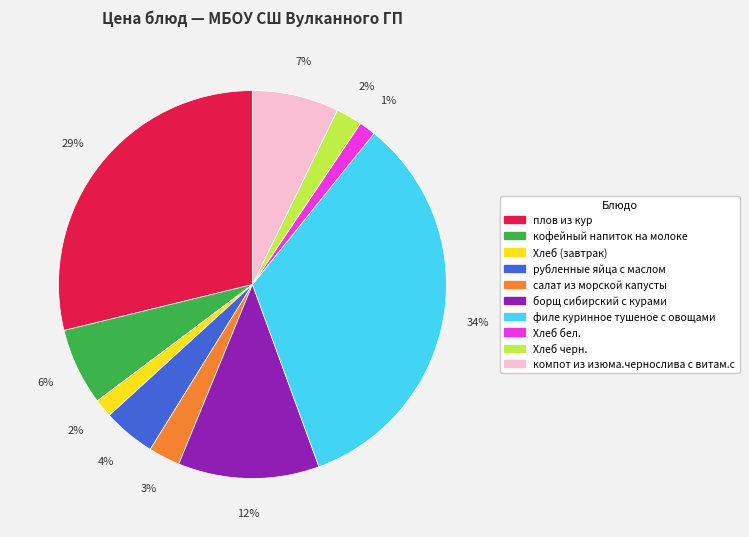

Is there a majority slice in this chart?

No